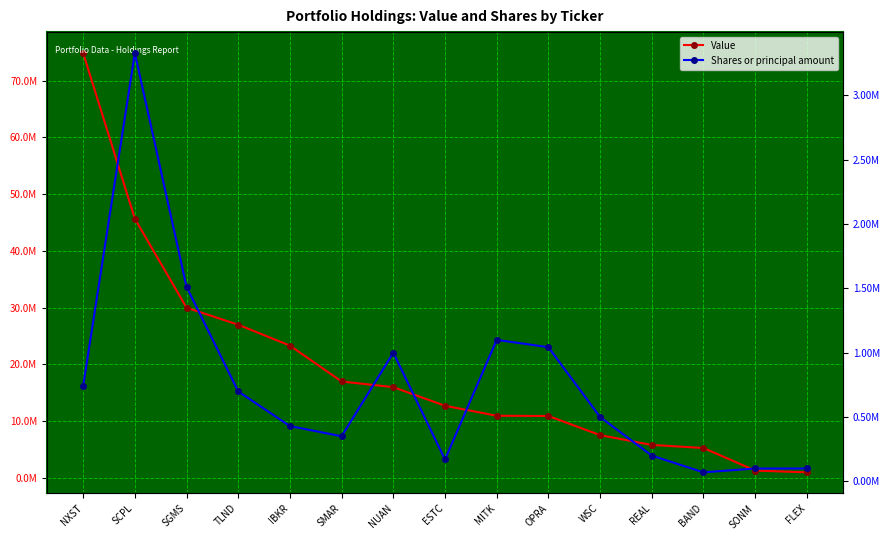

Which series has the largest range (max minus min)?

Value